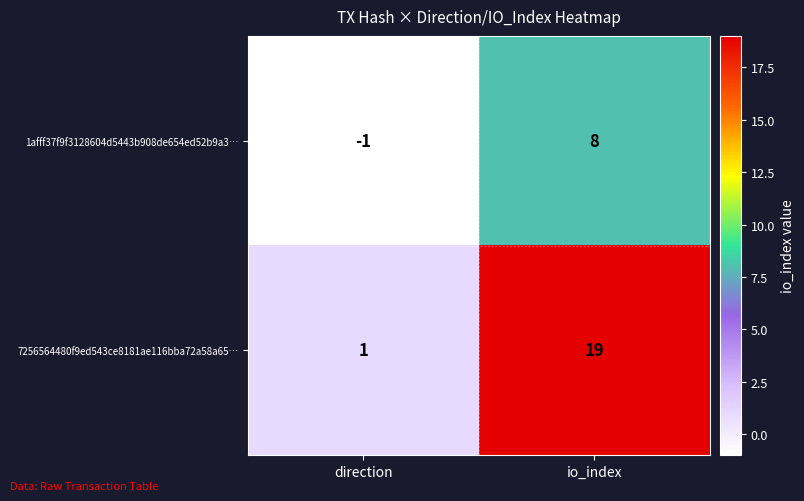

What is the spread (max minus min) of values at direction?

2